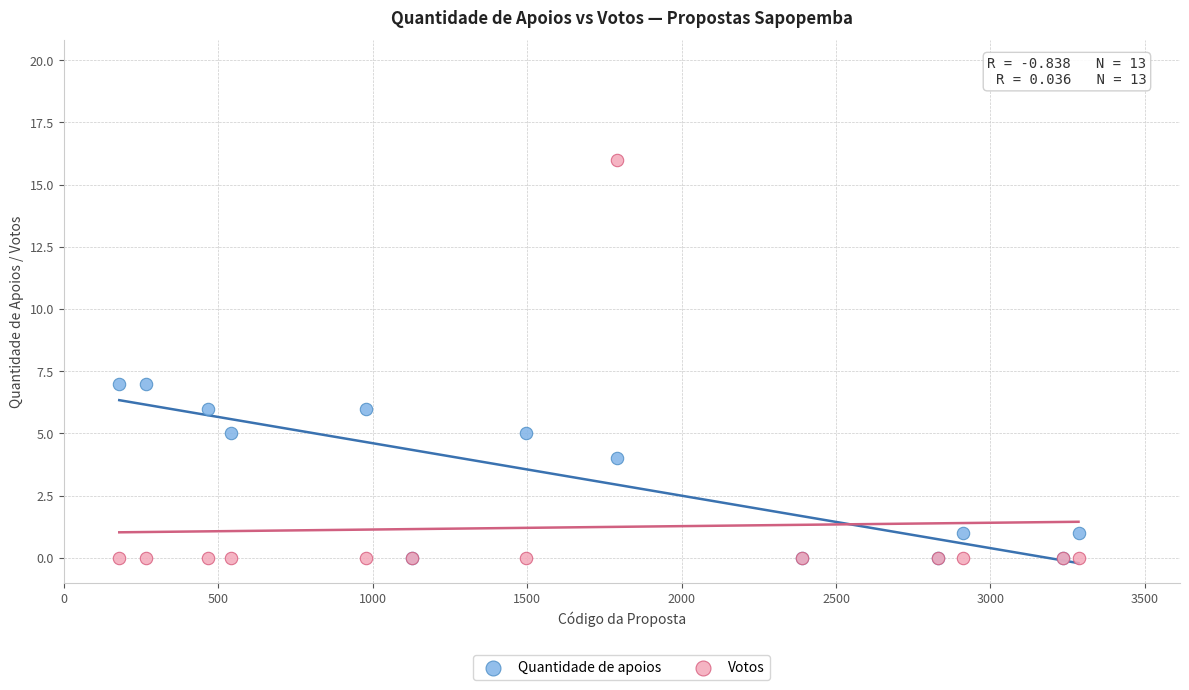

Which series has the largest Y range (max minus min)?

Votos